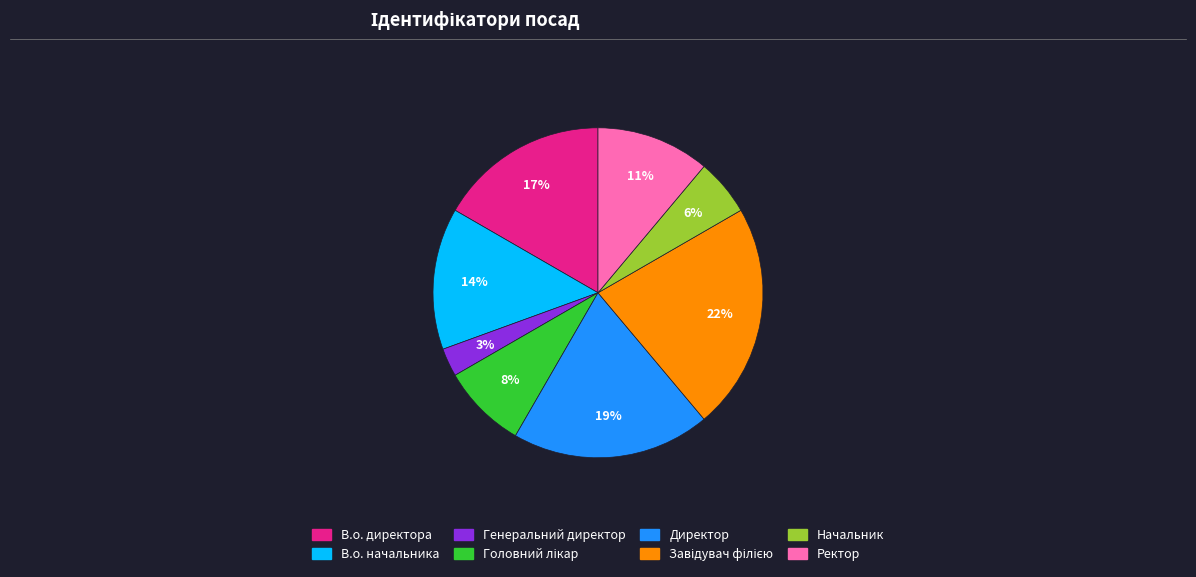

Is it true that Директор is 19% of the pie?

True